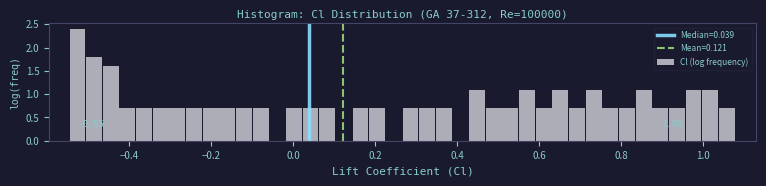

Around what value on the x-axis is the tallest bar? Give the approximate position of its centre, as read against the axis.

-0.52